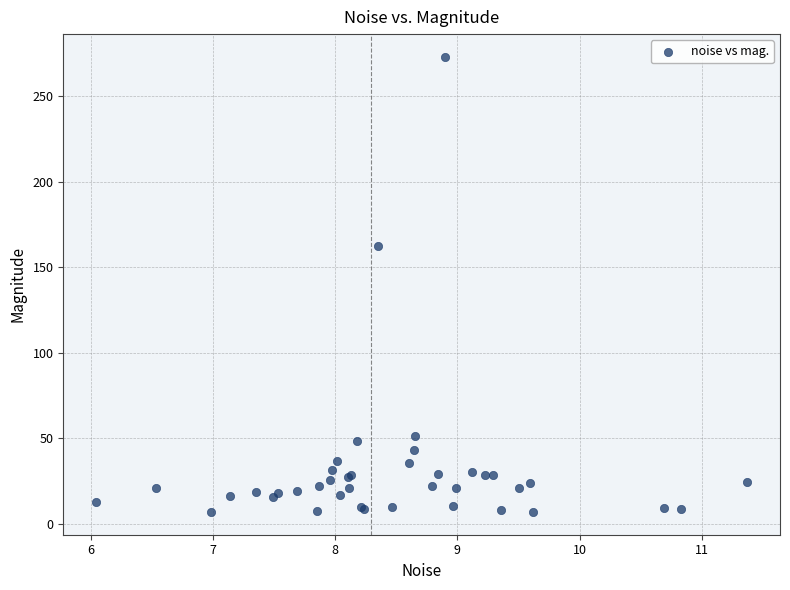

What Y value in the scatter plot is closest to 140?

162.2